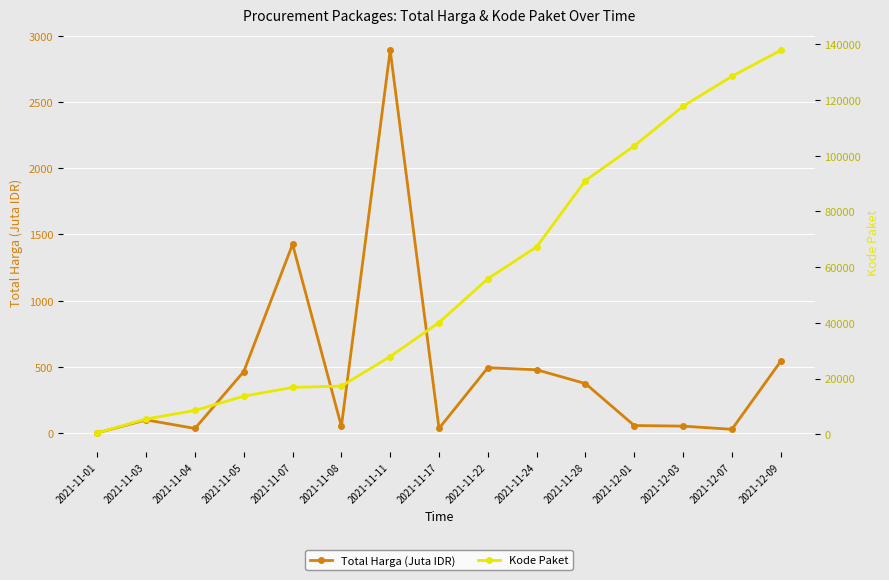

Reading left to right, what are all the values shown in this chart?

Total Harga (Juta IDR): 2021-11-01=0.3	2021-11-03=98.8	2021-11-04=34.0	2021-11-05=464.0	2021-11-07=1425.9	2021-11-08=49.7	2021-11-11=2892.1	2021-11-17=34.3	2021-11-22=493.0	2021-11-24=477.6	2021-11-28=373.4	2021-12-01=56.2	2021-12-03=51.6	2021-12-07=27.4	2021-12-09=541.1
Kode Paket: 2021-11-01=464.0	2021-11-03=5449.0	2021-11-04=8530.0	2021-11-05=13652.0	2021-11-07=16823.0	2021-11-08=17272.0	2021-11-11=27891.0	2021-11-17=40112.0	2021-11-22=55826.0	2021-11-24=67279.0	2021-11-28=91101.0	2021-12-01=103541.0	2021-12-03=117783.0	2021-12-07=128516.0	2021-12-09=137876.0